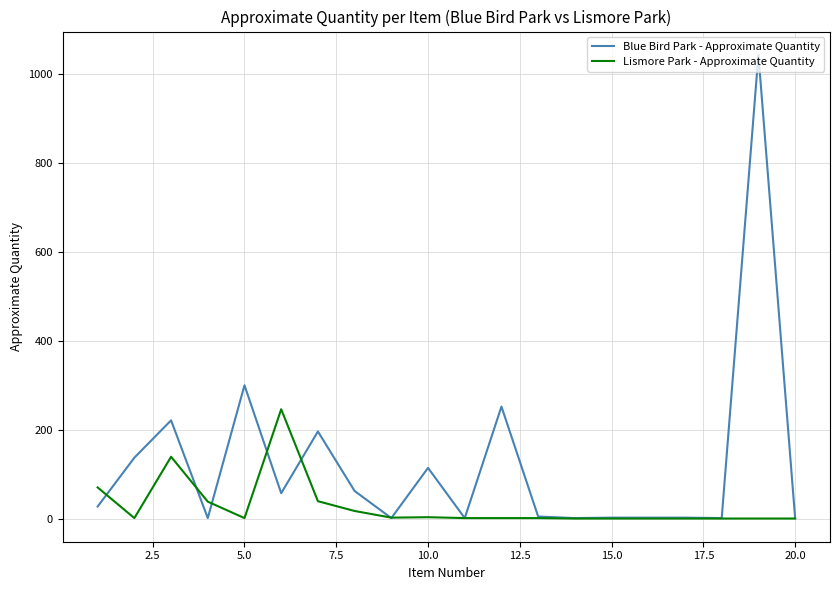

Rank the series by their average value, from highest to lowest.

Blue Bird Park - Approximate Quantity, Lismore Park - Approximate Quantity